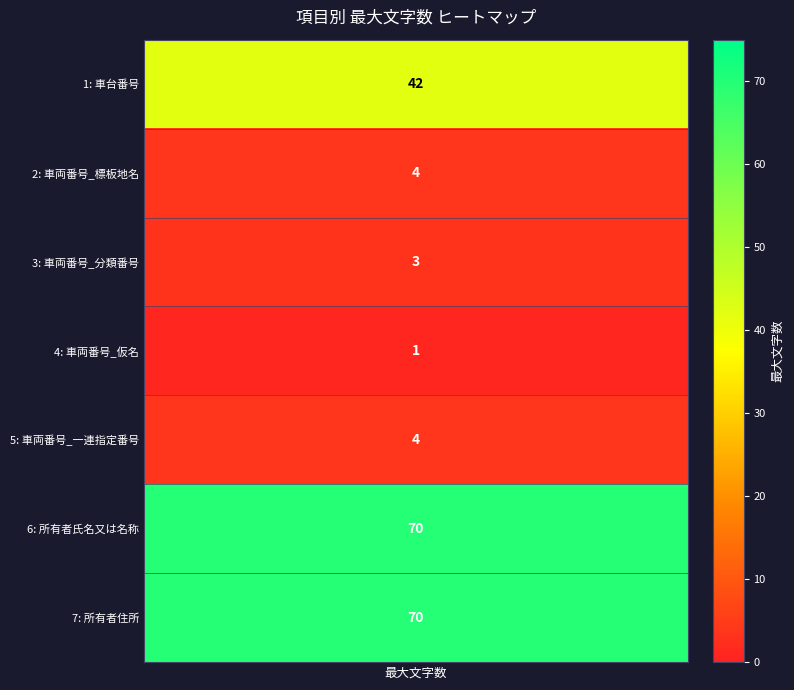

Reading right to left, extract all data points from this chart.

70	70	4	1	3	4	42